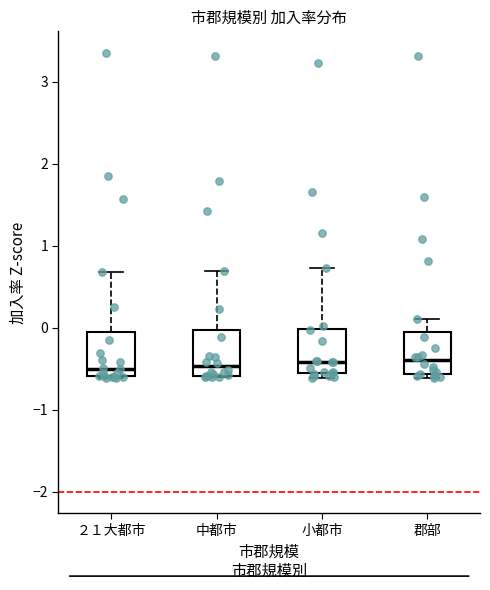

Where is the upper edge of the box for 小都市 on the y-axis? The values are not printed on the chart, so give them approximately, as read against the axis.

0.0